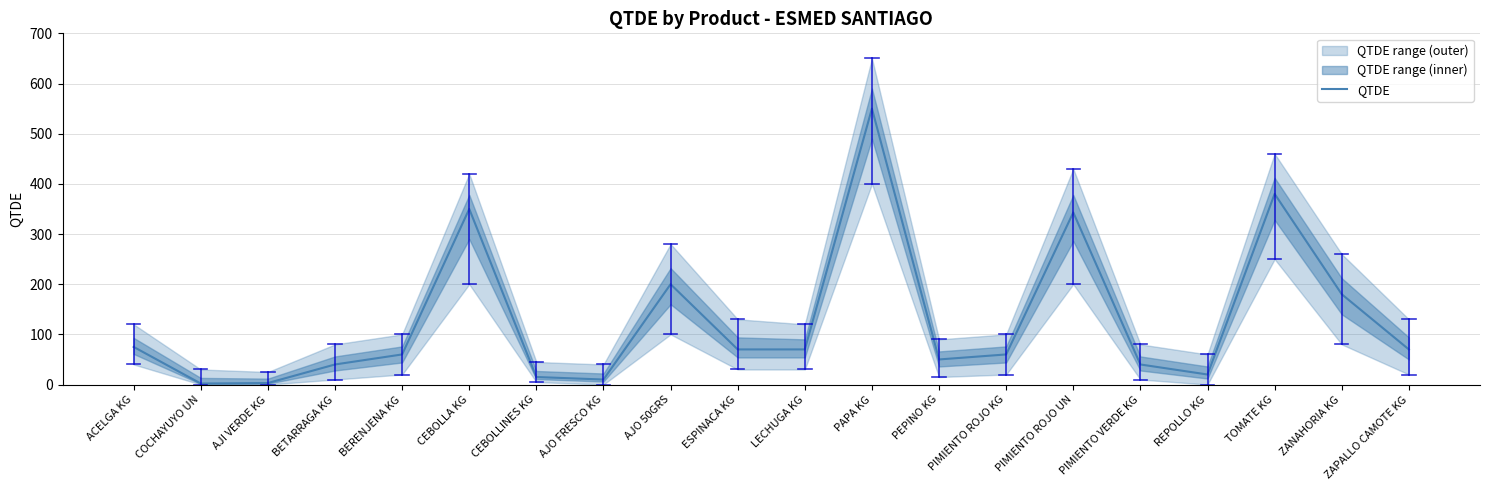

List the labels in order of value, smallest first.

COCHAYUYO UN, AJI VERDE KG, AJO FRESCO KG, CEBOLLINES KG, REPOLLO KG, BETARRAGA KG, PIMIENTO VERDE KG, PEPINO KG, BERENJENA KG, PIMIENTO ROJO KG, ESPINACA KG, LECHUGA KG, ZAPALLO CAMOTE KG, ACELGA KG, ZANAHORIA KG, AJO 50GRS, PIMIENTO ROJO UN, CEBOLLA KG, TOMATE KG, PAPA KG